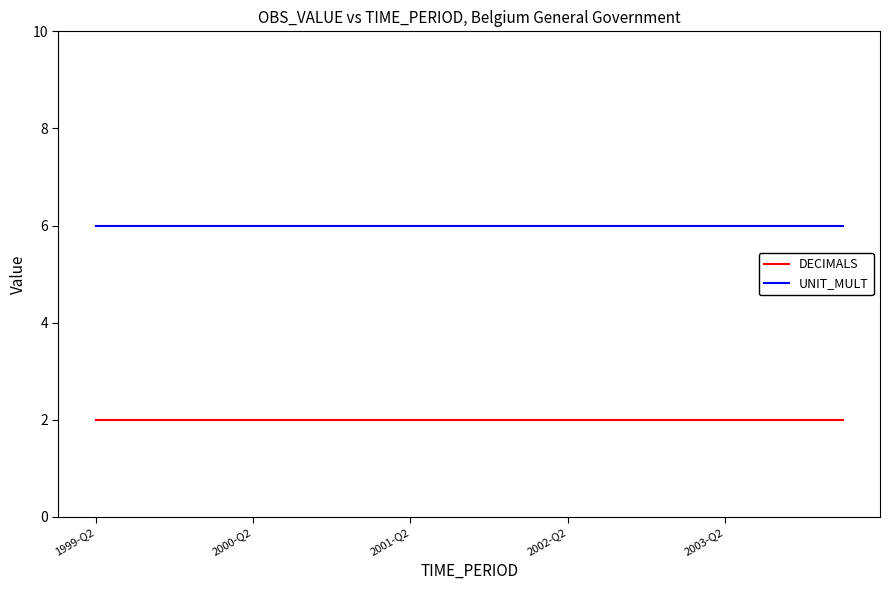

List the series in order of their overall mean, highest first.

UNIT_MULT, DECIMALS